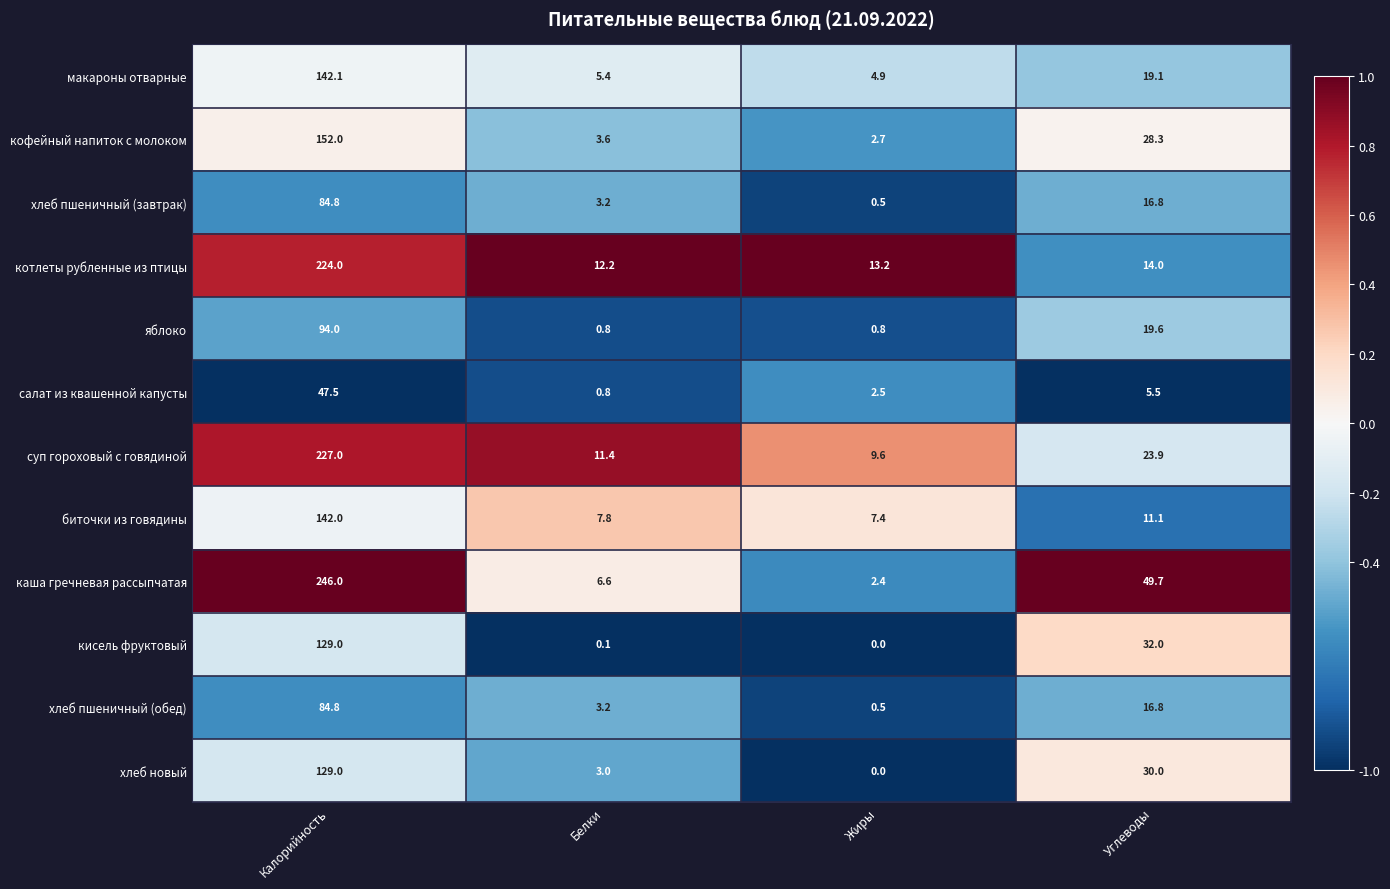

What is the total value across all series at Калорийность?

1702.2